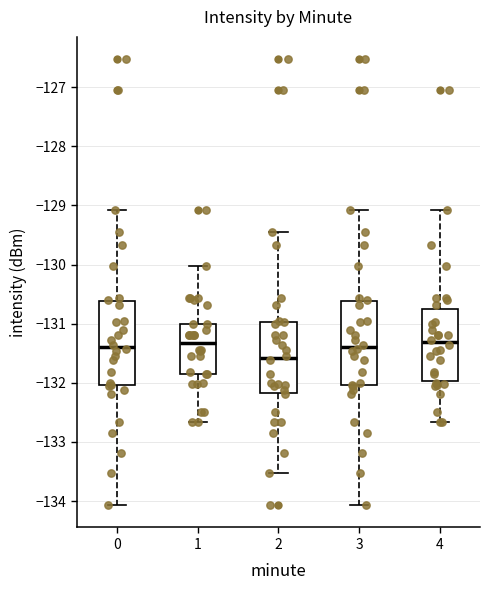

Where does the lower whisker of the box at x = 4 end on the y-axis? The values are not printed on the chart, so give them approximately, as read against the axis.

-132.7